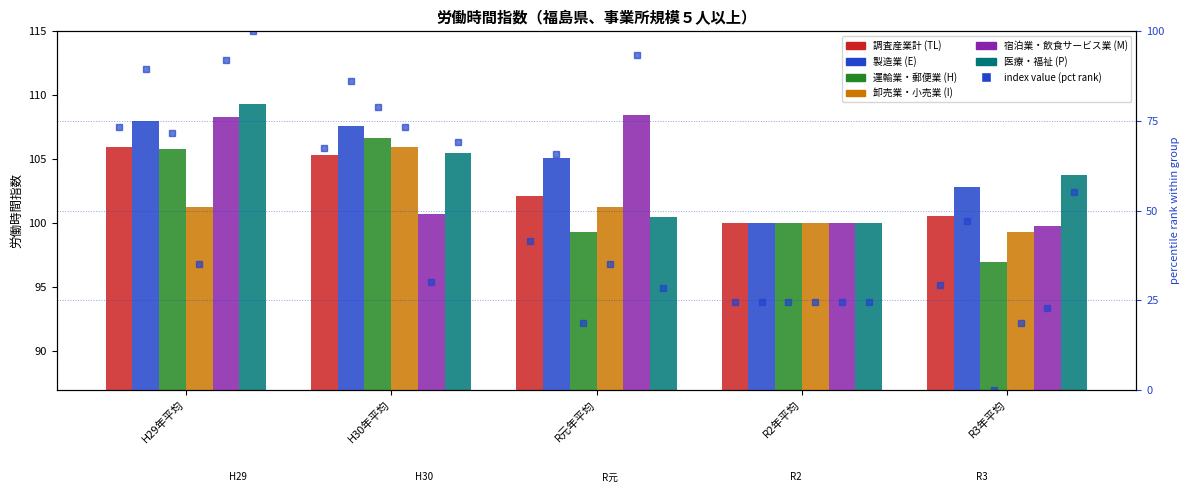

Read the 卸売業・小売業 (I) value at H30年平均.

106.0